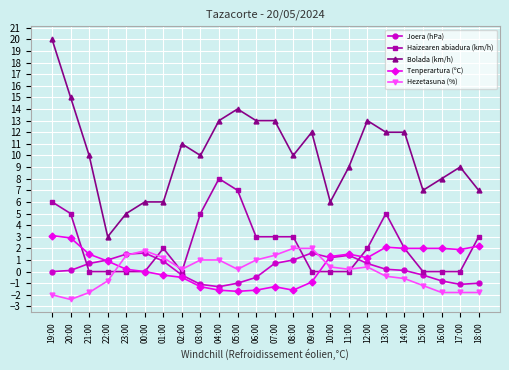

At how many categories does at least one series exceed 2?

24